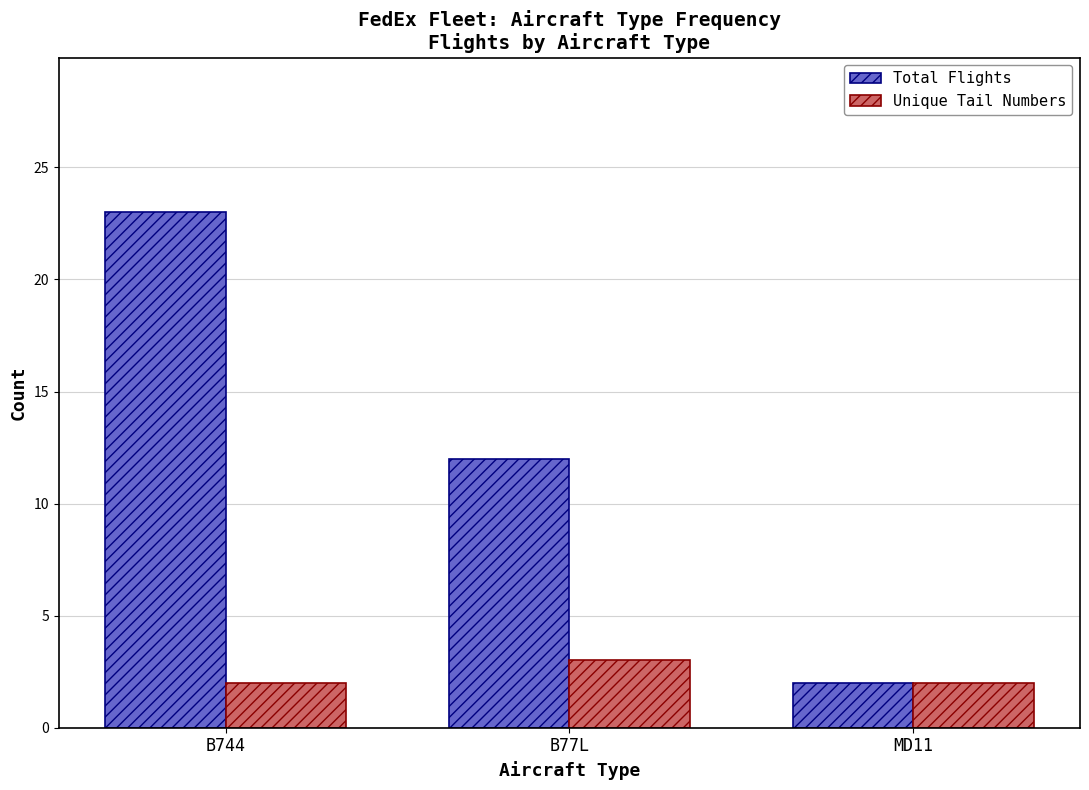

Which series changed the most between B744 and MD11?

Total Flights